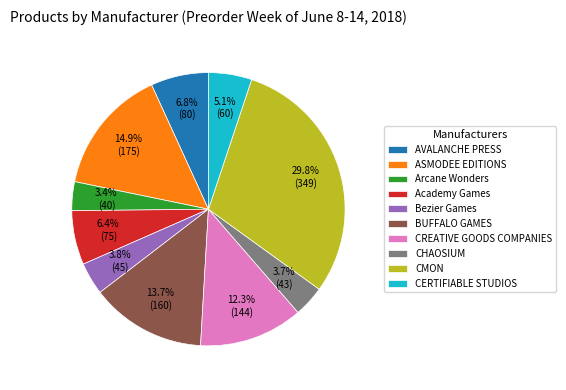

To the nearest percent, what portion does CHAOSIUM represent?

4%